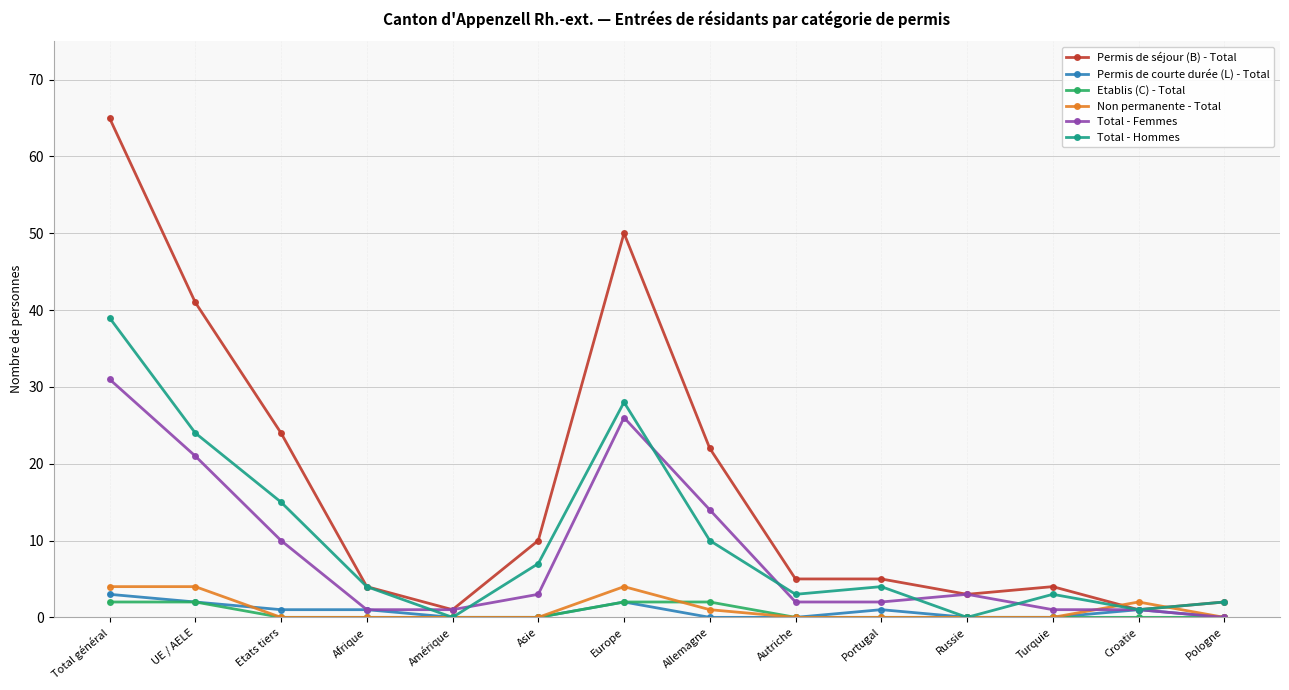

What is the greatest value displayed?

65